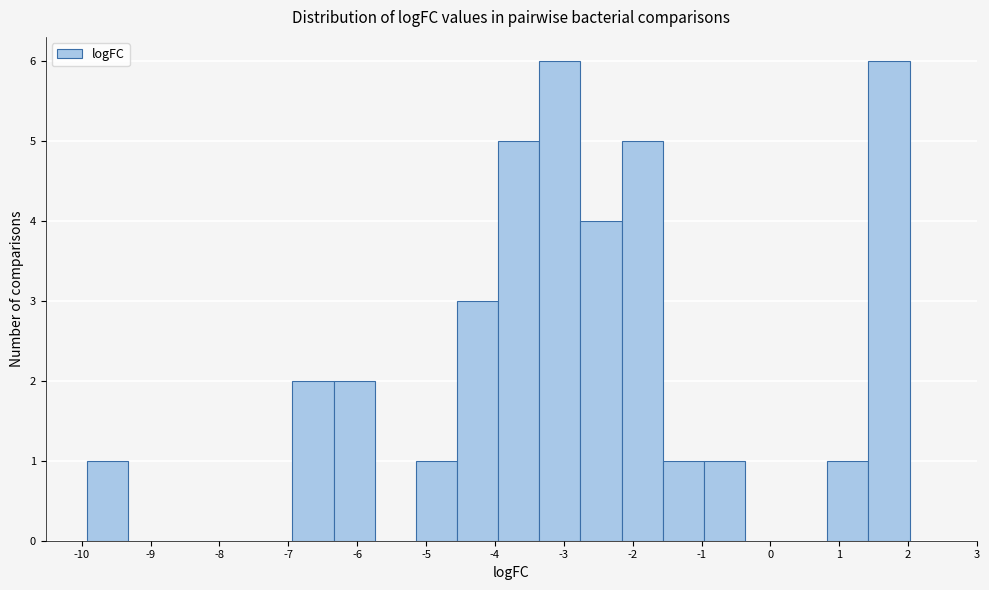

Reading left to right, transcribe this chart: for each bar, give the range it covers on the x-axis and its height. Neither the bar edges nor the heights are printed on the chart, so give them approximately, as read against the axes.

-9.9 to -9.3: 1
-9.3 to -8.7: 0
-8.7 to -8.1: 0
-8.1 to -7.5: 0
-7.5 to -6.9: 0
-6.9 to -6.3: 2
-6.3 to -5.7: 2
-5.7 to -5.1: 0
-5.1 to -4.6: 1
-4.6 to -4.0: 3
-4.0 to -3.4: 5
-3.4 to -2.8: 6
-2.8 to -2.2: 4
-2.2 to -1.6: 5
-1.6 to -1.0: 1
-1.0 to -0.4: 1
-0.4 to 0.2: 0
0.2 to 0.8: 0
0.8 to 1.4: 1
1.4 to 2.0: 6